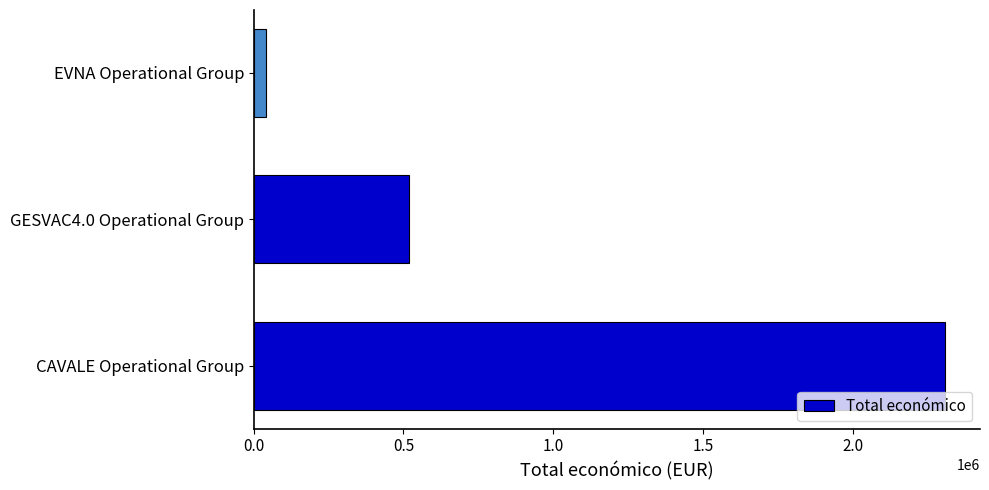

The chart shows a value of 2310026 at CAVALE Operational Group. True or false?

True